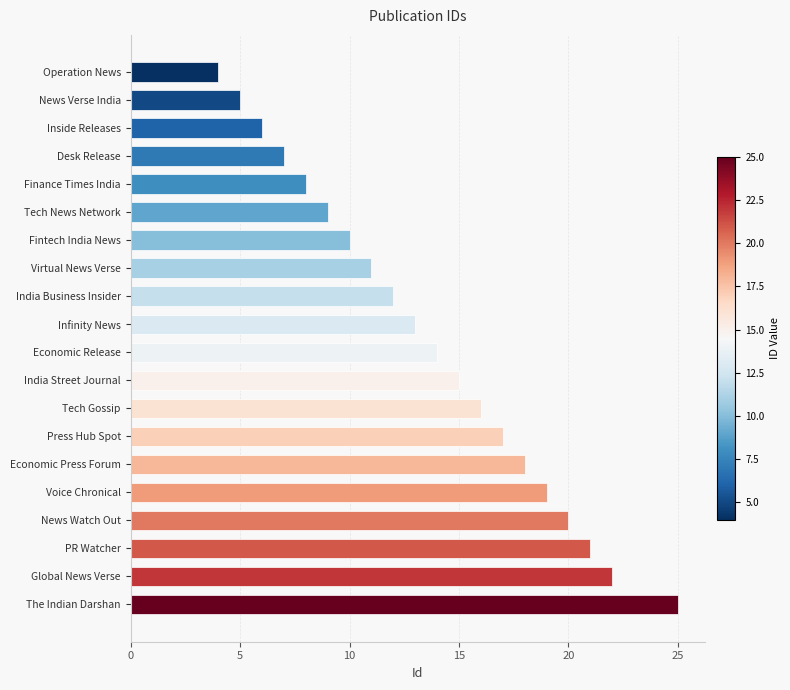

Reading top to bottom, what are all the values shown in this chart?

Operation News=4	News Verse India=5	Inside Releases=6	Desk Release=7	Finance Times India=8	Tech News Network=9	Fintech India News=10	Virtual News Verse=11	India Business Insider=12	Infinity News=13	Economic Release=14	India Street Journal=15	Tech Gossip=16	Press Hub Spot=17	Economic Press Forum=18	Voice Chronical=19	News Watch Out=20	PR Watcher=21	Global News Verse=22	The Indian Darshan=25